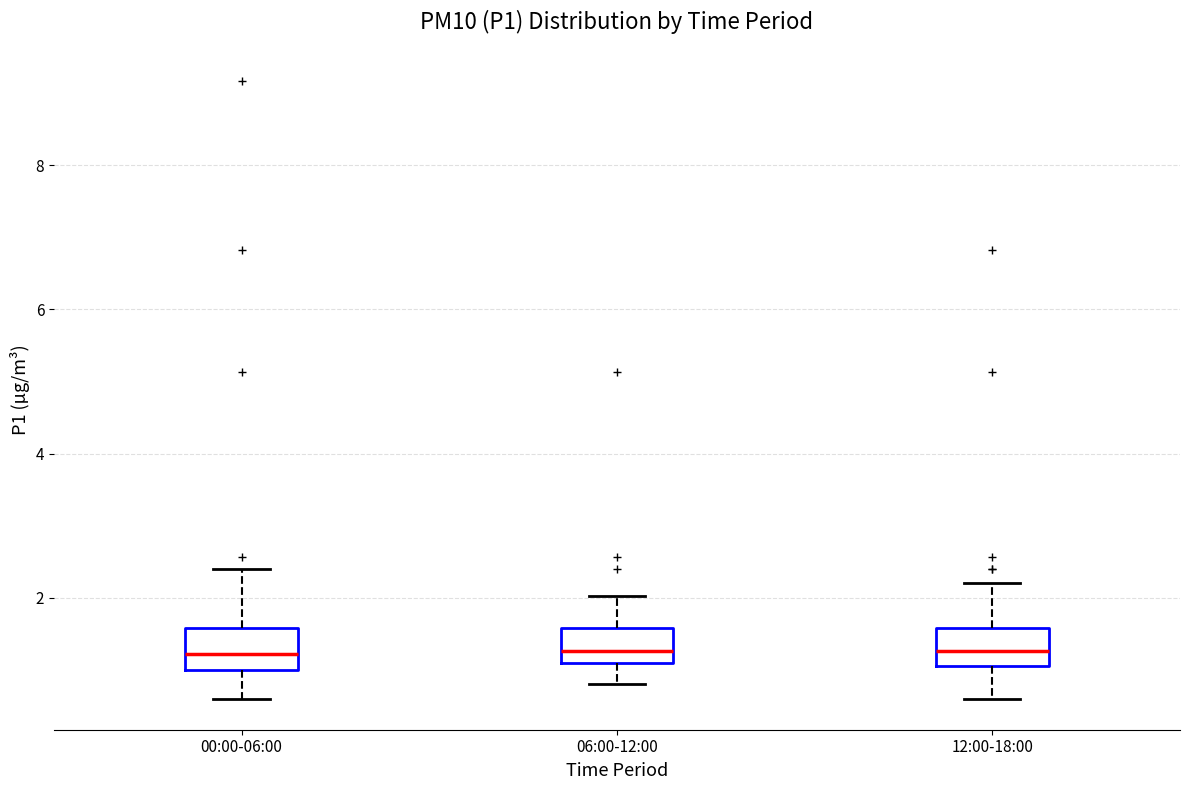

Reading left to right, read every box against the y-axis: the position of its median line, the range the box covers, and the ends of its whiskers. The values are not printed on the chart, so give them approximately, as read against the axis.

00:00-06:00: median 1.2, box 1.0 to 1.6, whiskers 0.6 to 2.4
06:00-12:00: median 1.2 (just above the box's lower edge), box 1.2 to 1.6, whiskers 0.8 to 2.0
12:00-18:00: median 1.2, box 1.0 to 1.6, whiskers 0.6 to 2.2